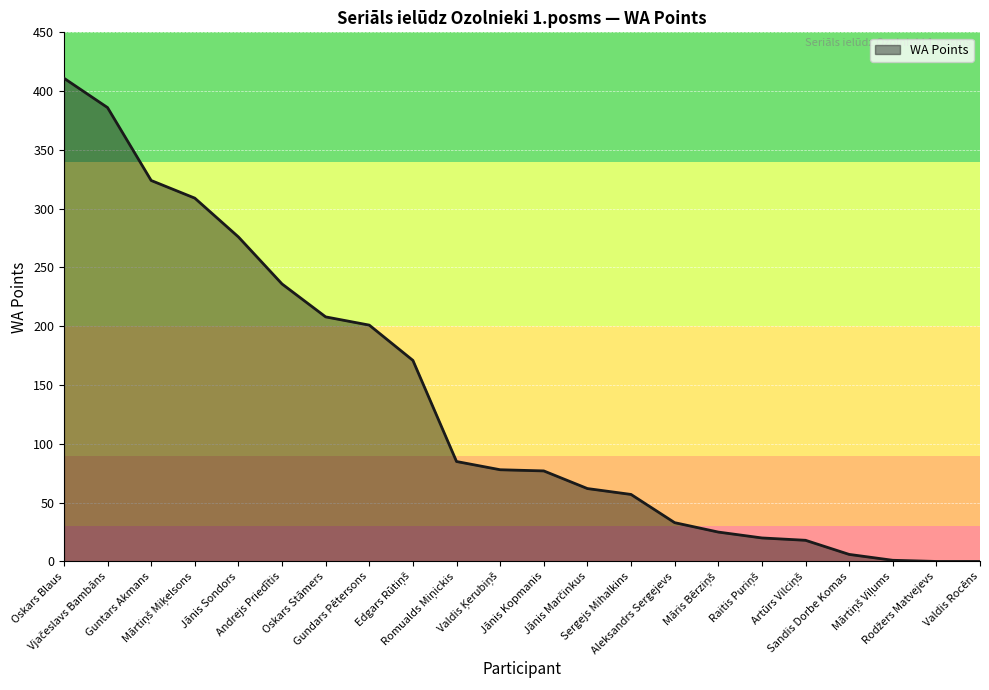

Is it true that the value at Guntars Akmans is 115?

False